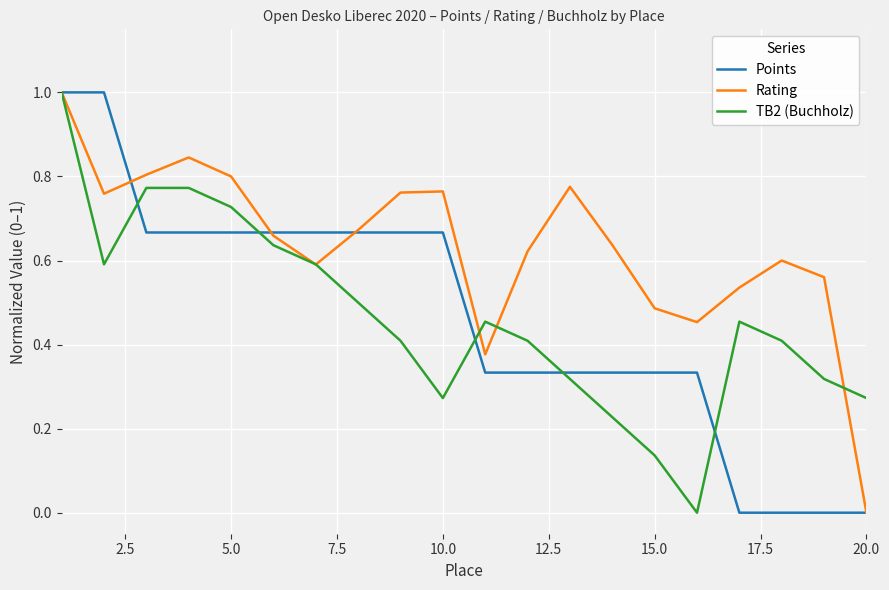

What is the maximum value shown in the chart?

1.0